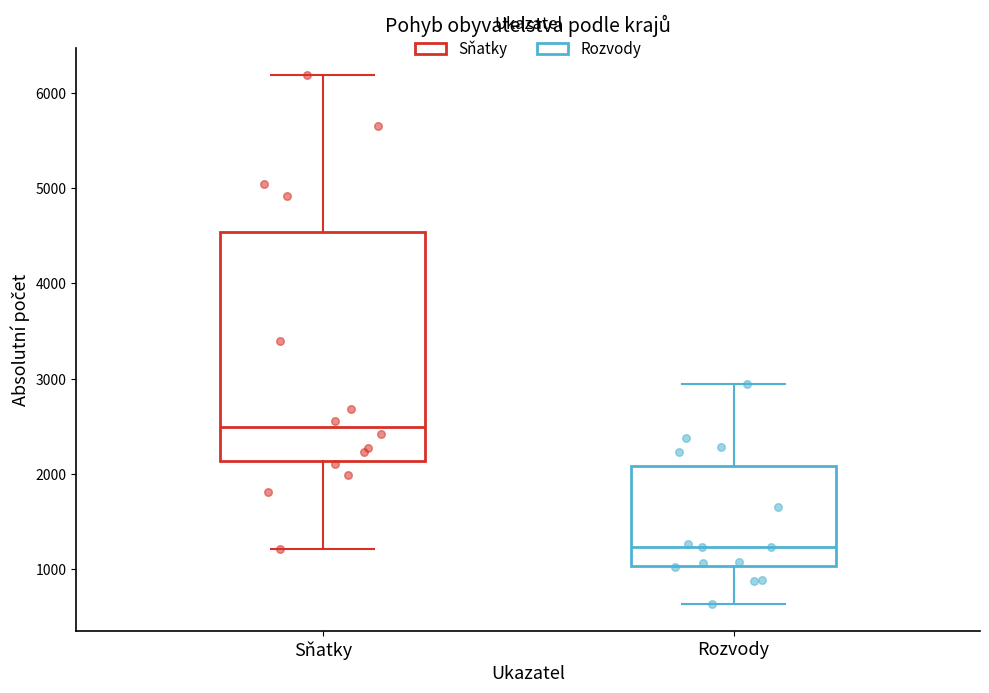

Which box has the highest median line?

Sňatky